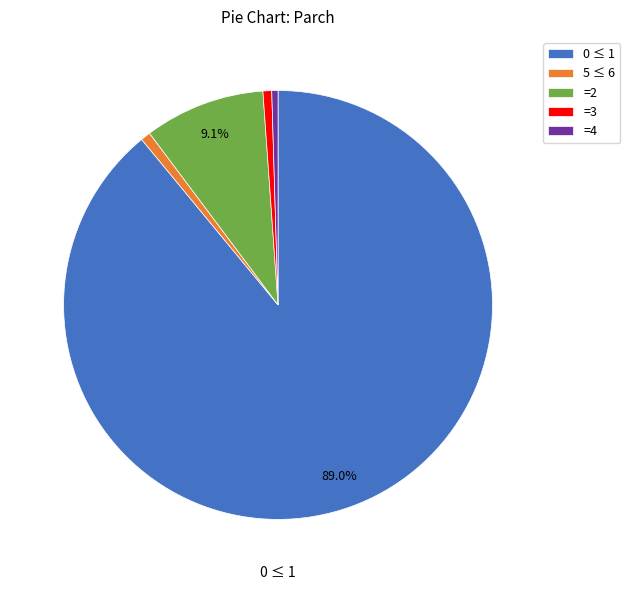

Which category has the biggest portion of the pie?

0 ≤ 1